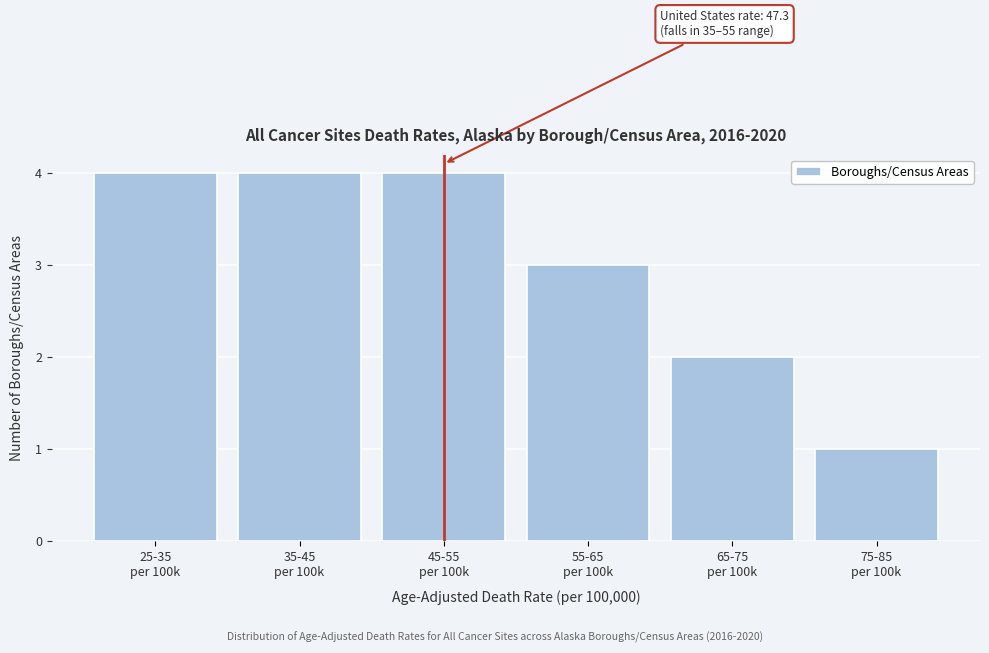

Reading left to right, what are all the values shown in this chart?

4	4	4	3	2	1